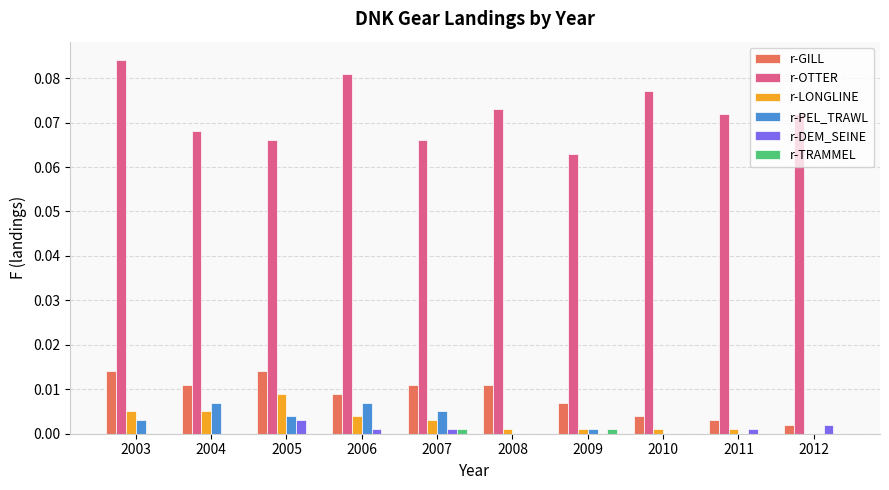

Which series has the largest total across all categories?

r-OTTER